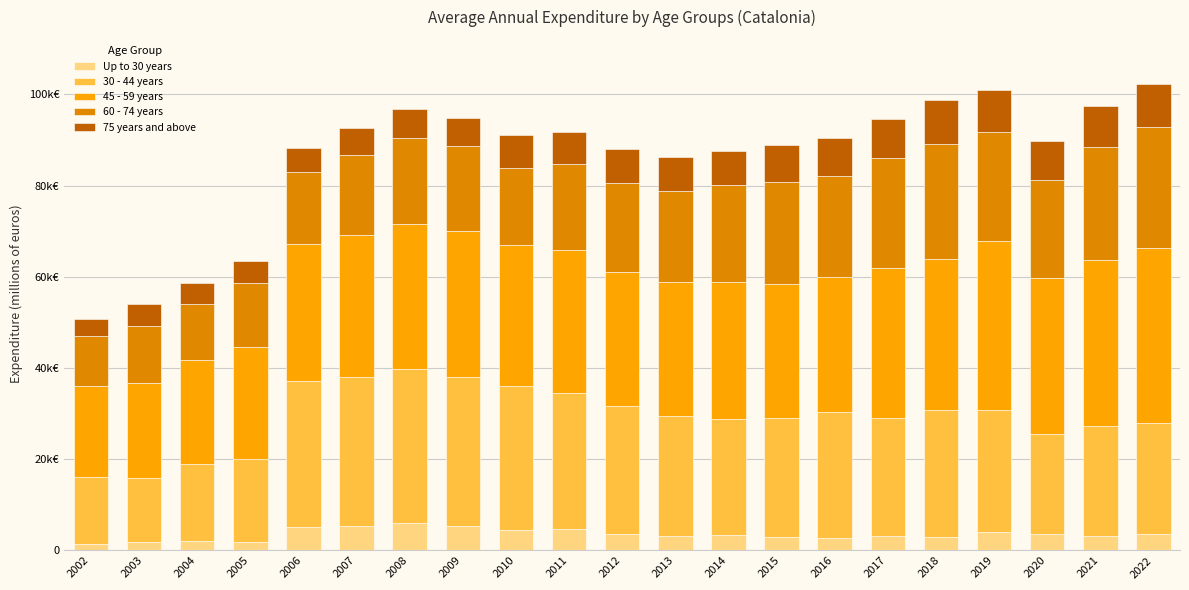

Are the bars grouped side by side (vs. stacked)?

No